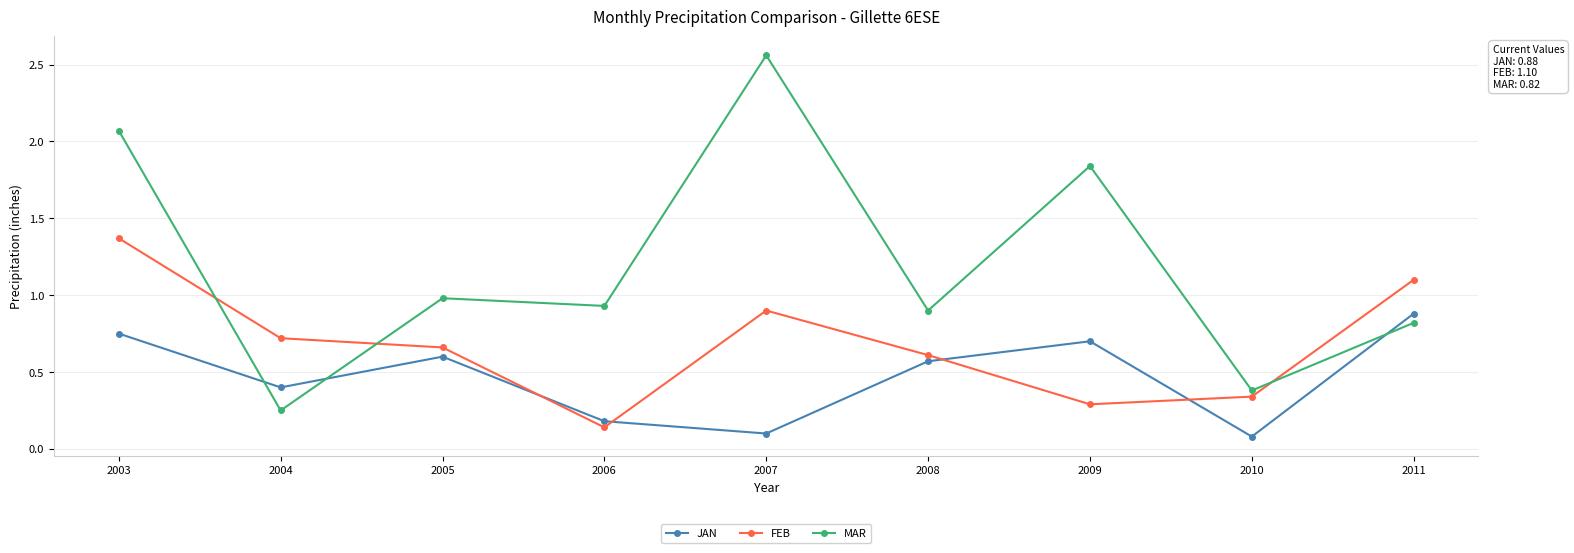

How many distinct data groups are displayed?

3